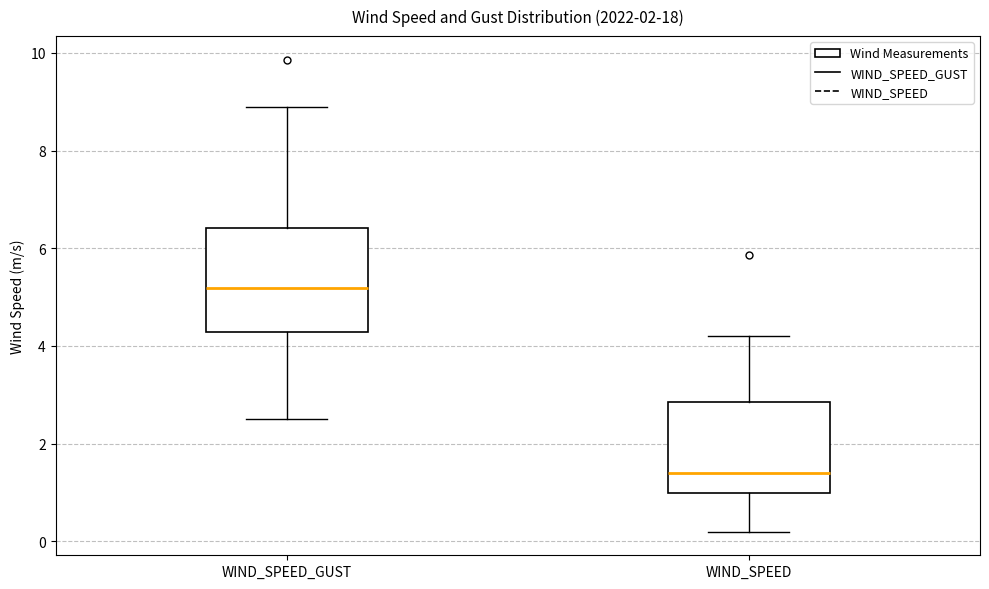

Where is the upper edge of the box for WIND_SPEED_GUST on the y-axis? The values are not printed on the chart, so give them approximately, as read against the axis.

6.4